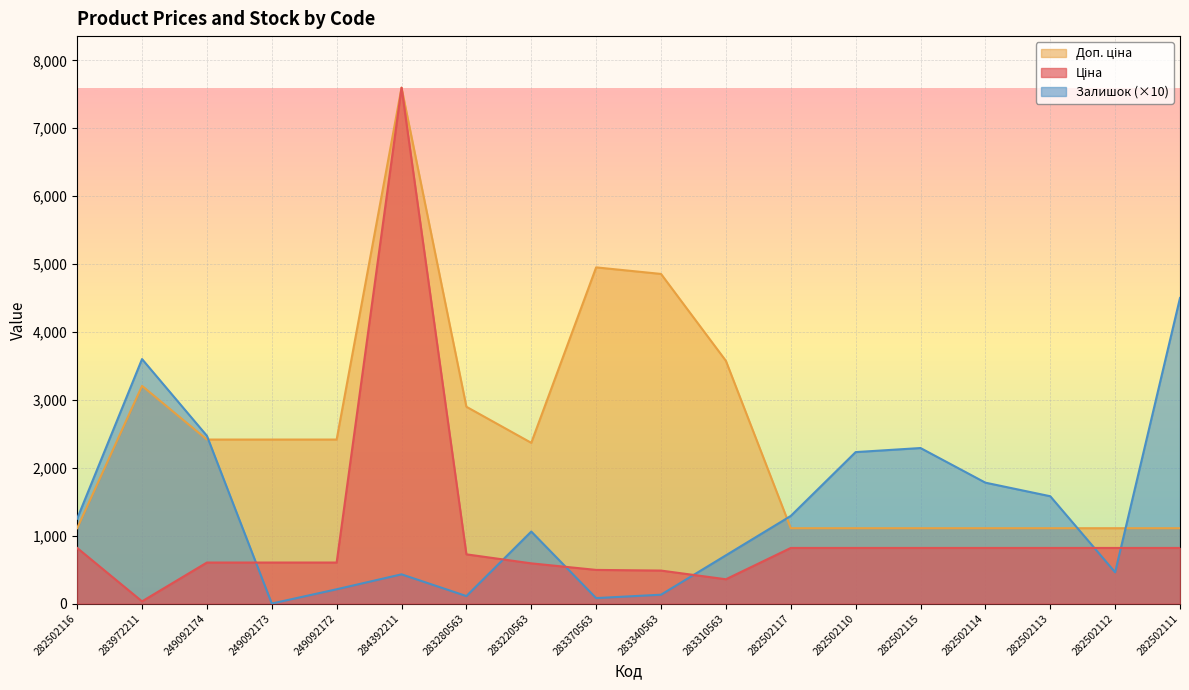

What are all the series names shown in the legend?

Ціна, Доп. ціна, Залишок